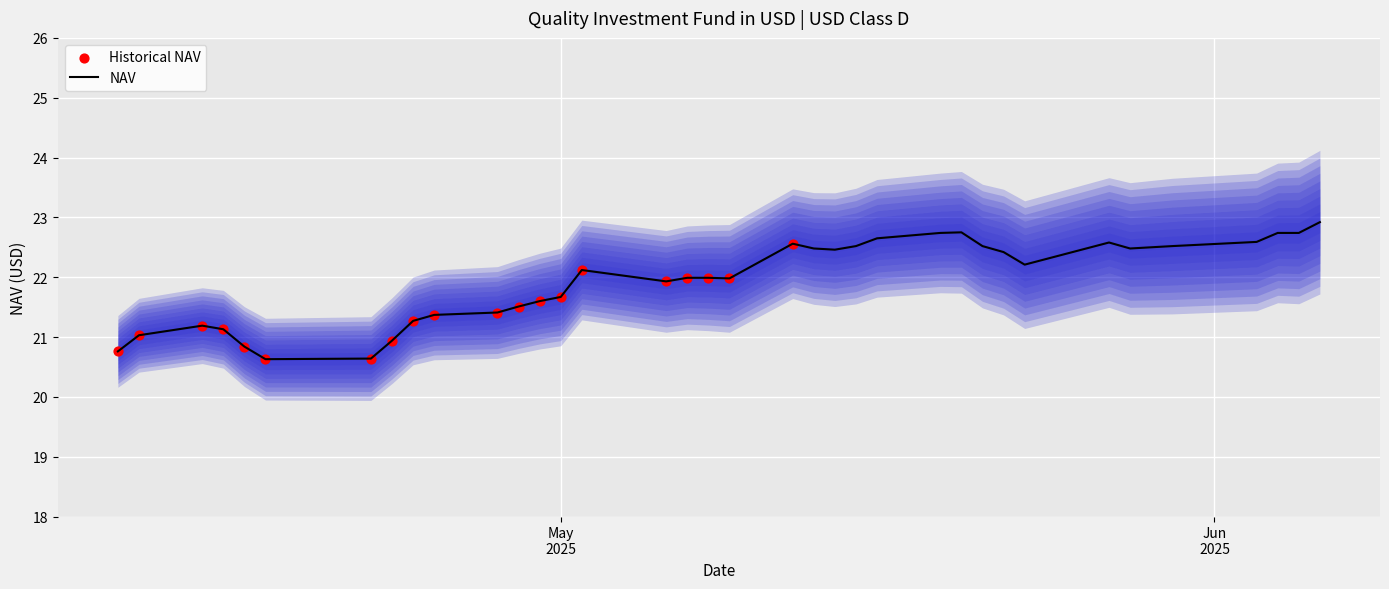

Between 05/21/2025 and 05/19/2025, which is larger?

05/19/2025